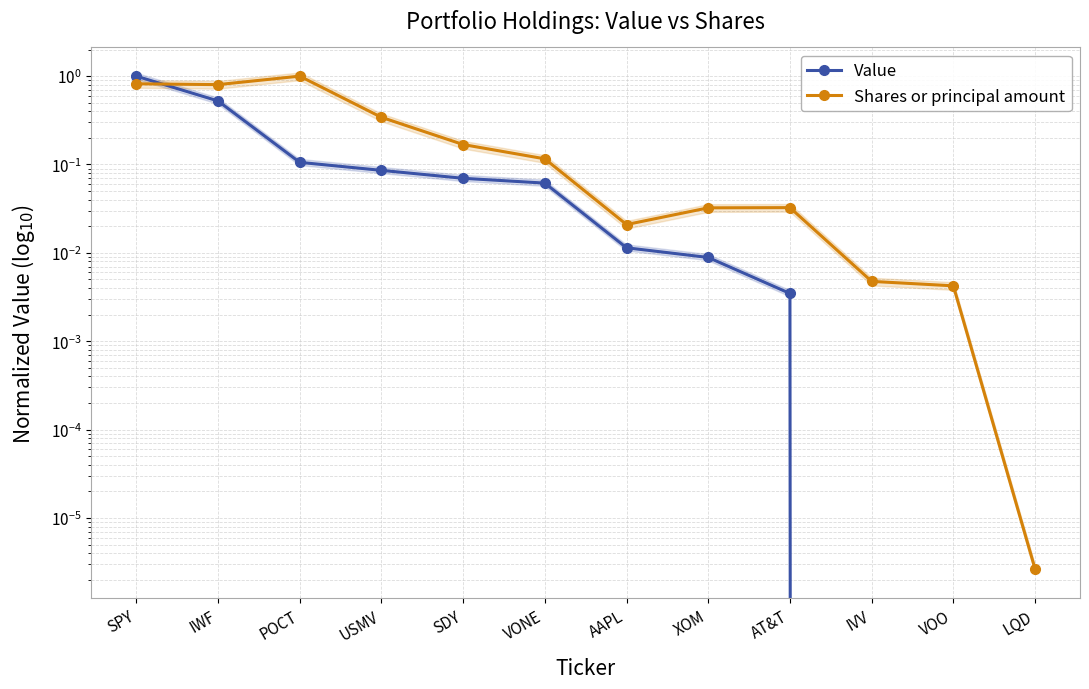

What is the highest value of the Shares or principal amount series?

1.0